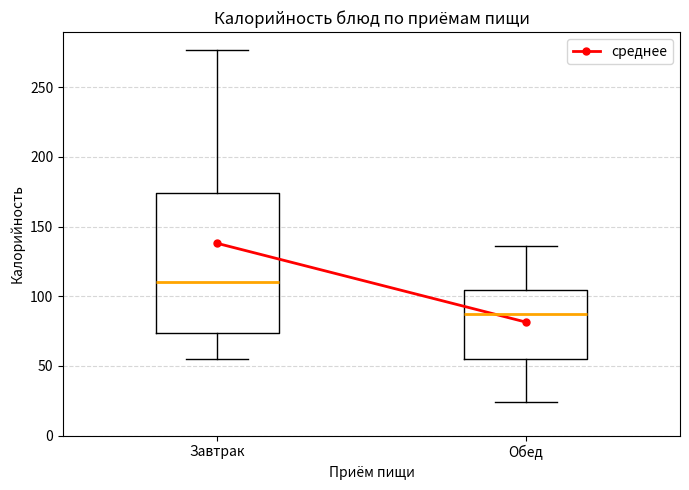

Comparing the boxes themselves (not the whiskers), which one is the tallest?

Завтрак